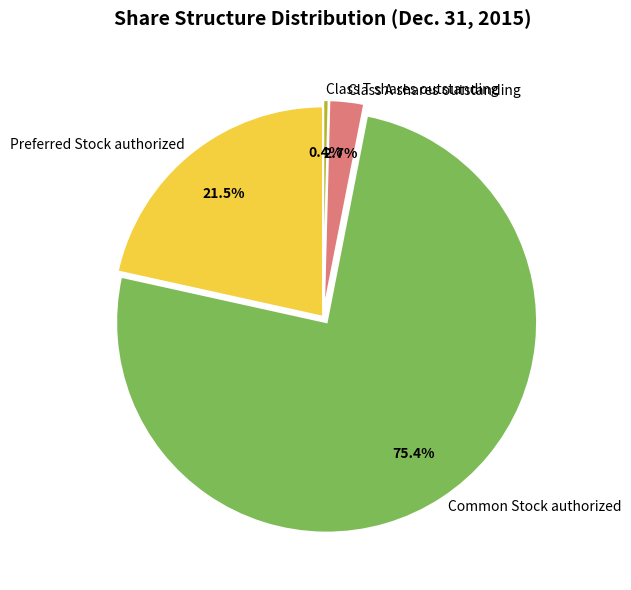

To the nearest percent, what is the combined percentage of Class T shares outstanding and Class A shares outstanding?

3%